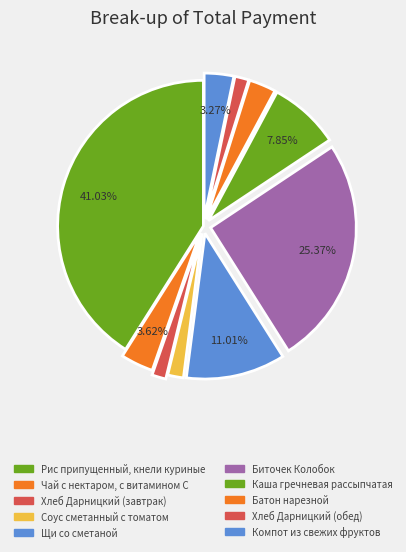

To the nearest percent, what is the difference between the largest and smallest slice percentages?

39%